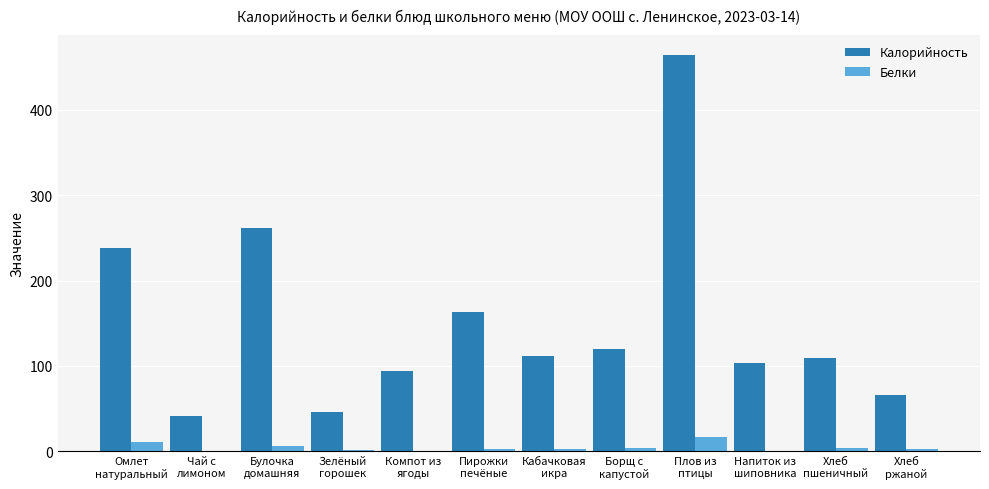

What is the maximum value shown in the chart?

464.4